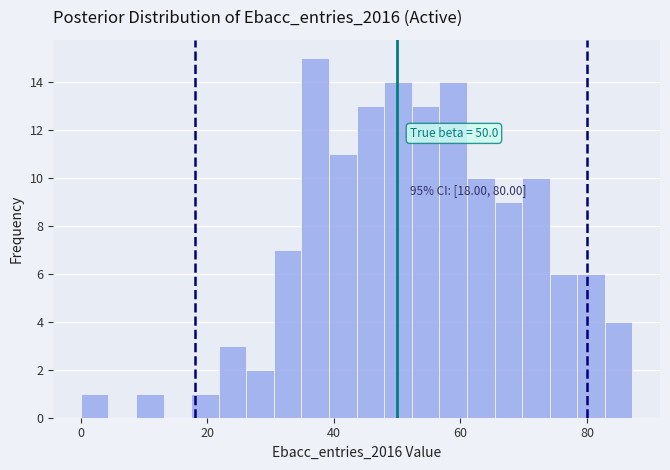

Read against the x-axis, roughly where is the centre of the tallest bar?

38